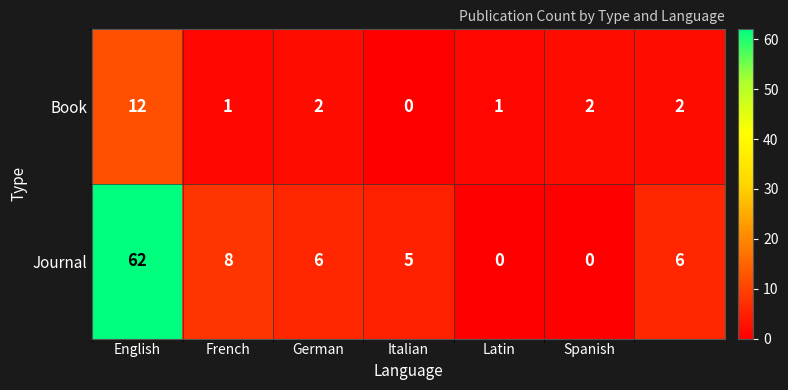

Which series has the largest total across all categories?

Journal